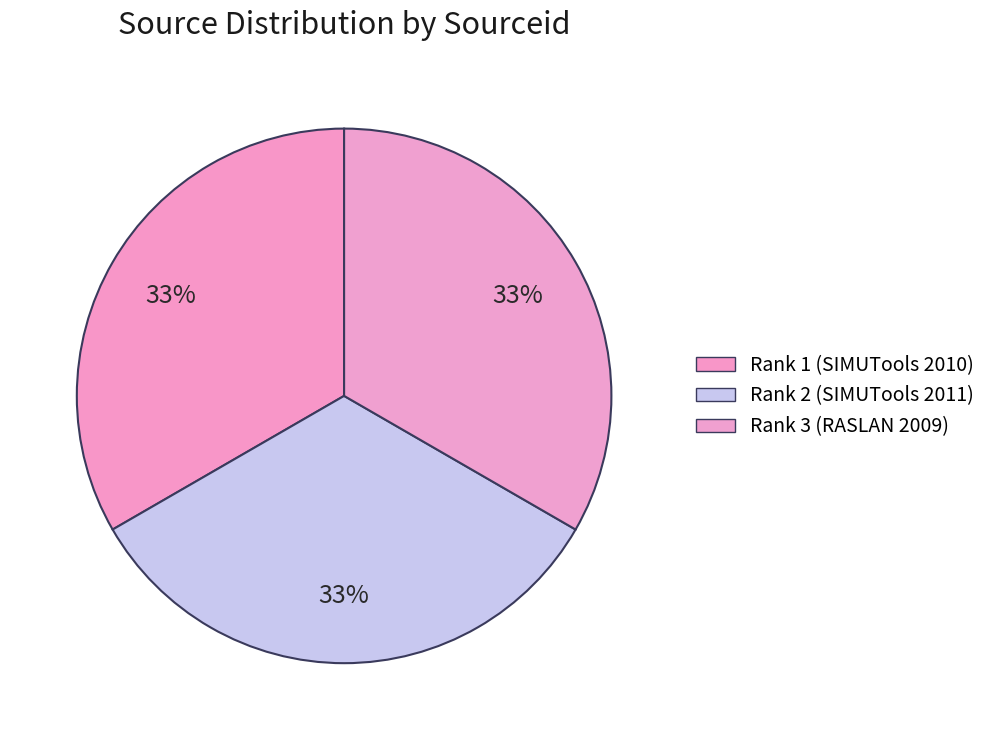

Is there any slice that represents more than half of the pie?

No